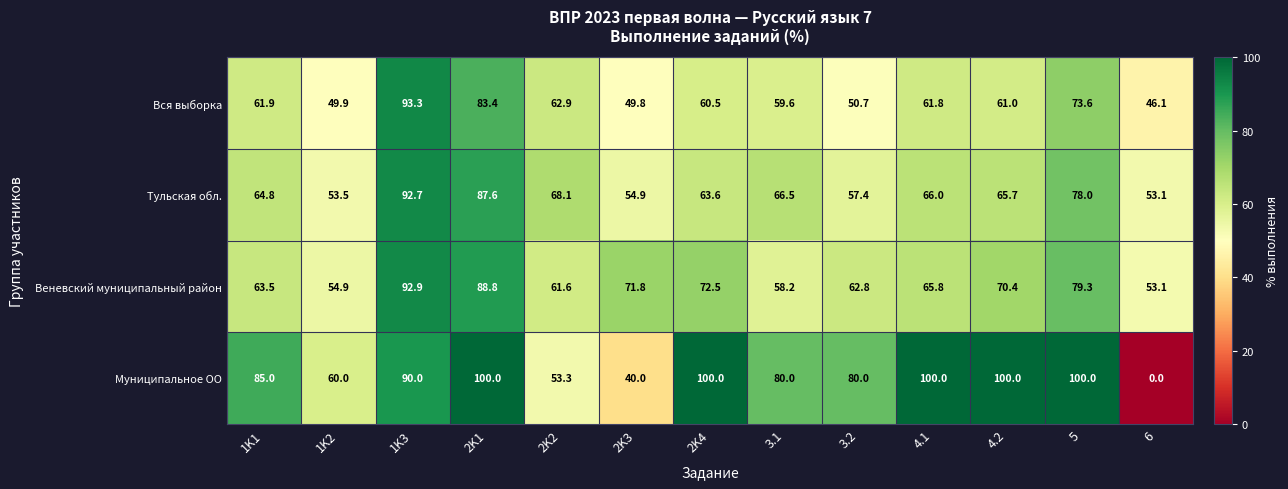

What is the difference between the second highest and second lowest values in the Веневский муниципальный район series?

33.9